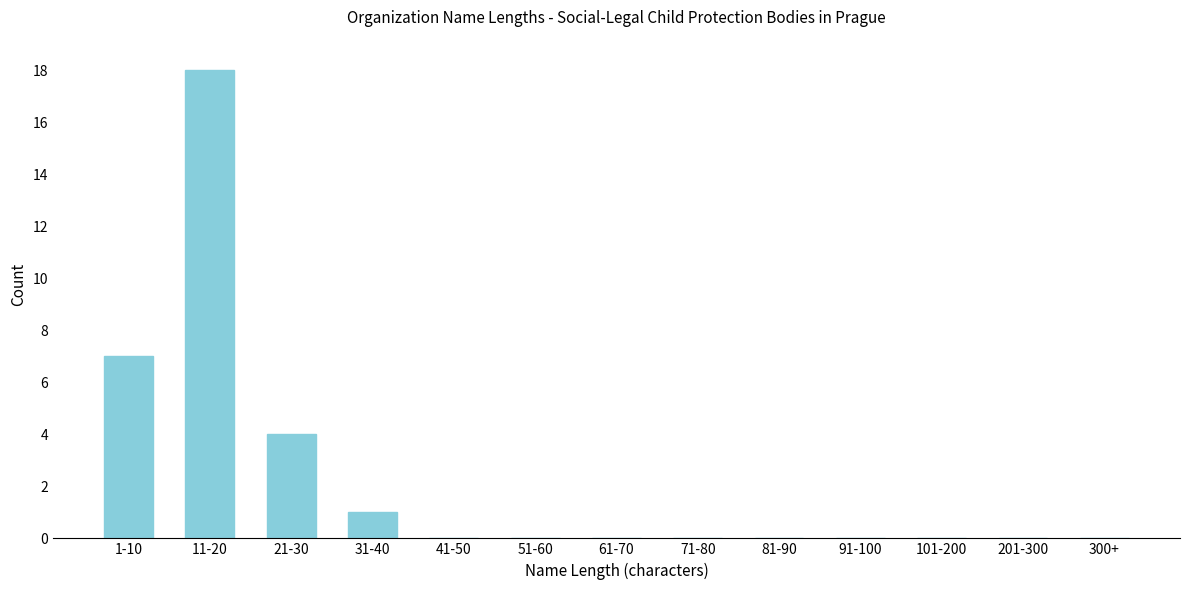

Reading left to right, extract all data points from this chart.

1-10=7	11-20=18	21-30=4	31-40=1	41-50=0	51-60=0	61-70=0	71-80=0	81-90=0	91-100=0	101-200=0	201-300=0	300+=0